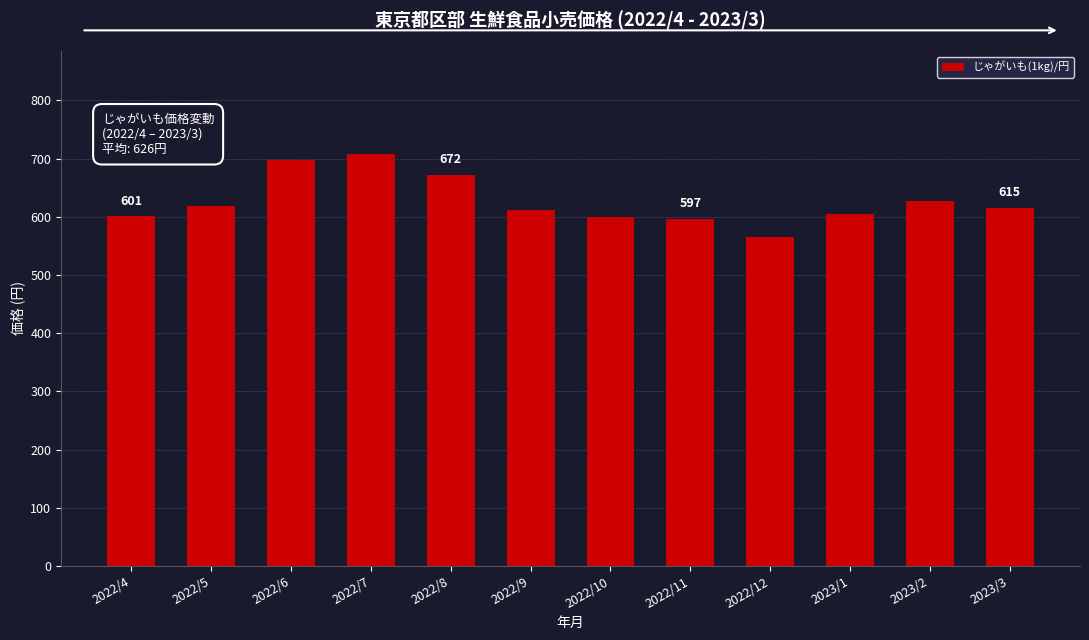

What is the sum of the values at 2022/8 and 2023/2?

1299